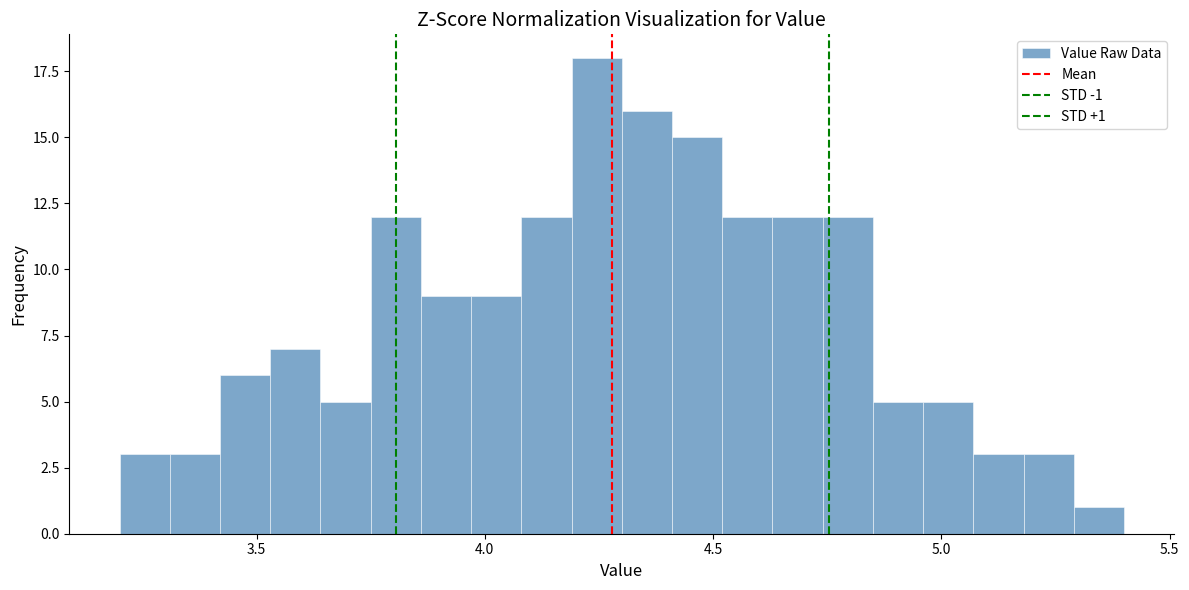

Around what value on the x-axis is the tallest bar? Give the approximate position of its centre, as read against the axis.

4.25